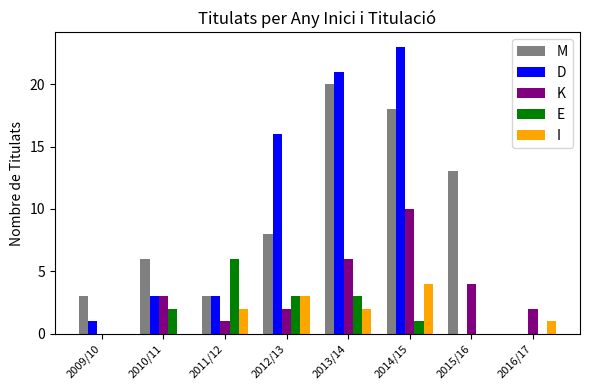

Is the value of D at 2014/15 greater than the value of K at 2014/15?

Yes